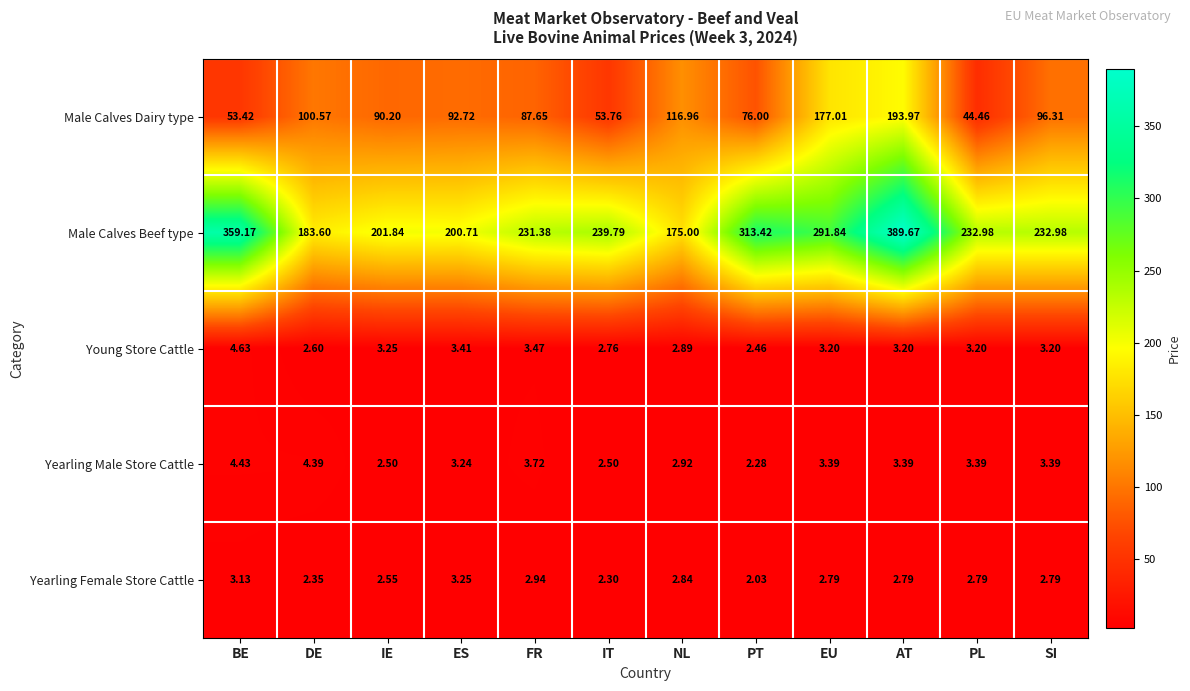

At which label does Yearling Female Store Cattle reach its peak?

ES